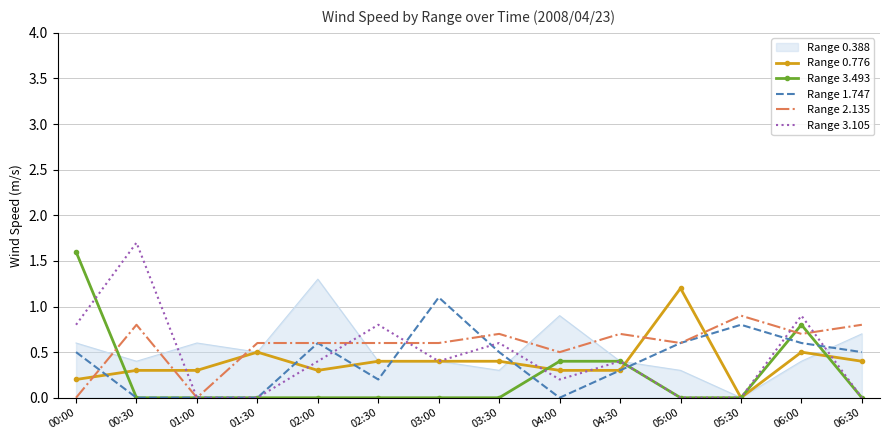

What is the spread (max minus min) of values at 01:30?

0.6